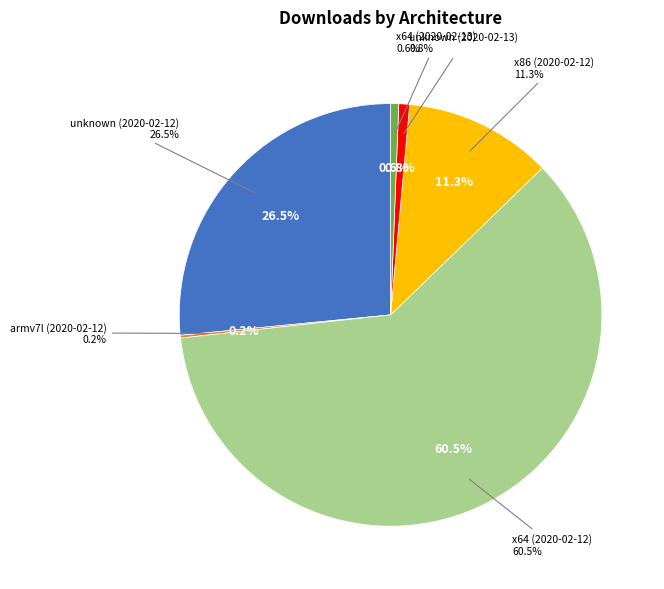

What percentage is the x64 (2020-02-12) slice, to the nearest percent?

60%